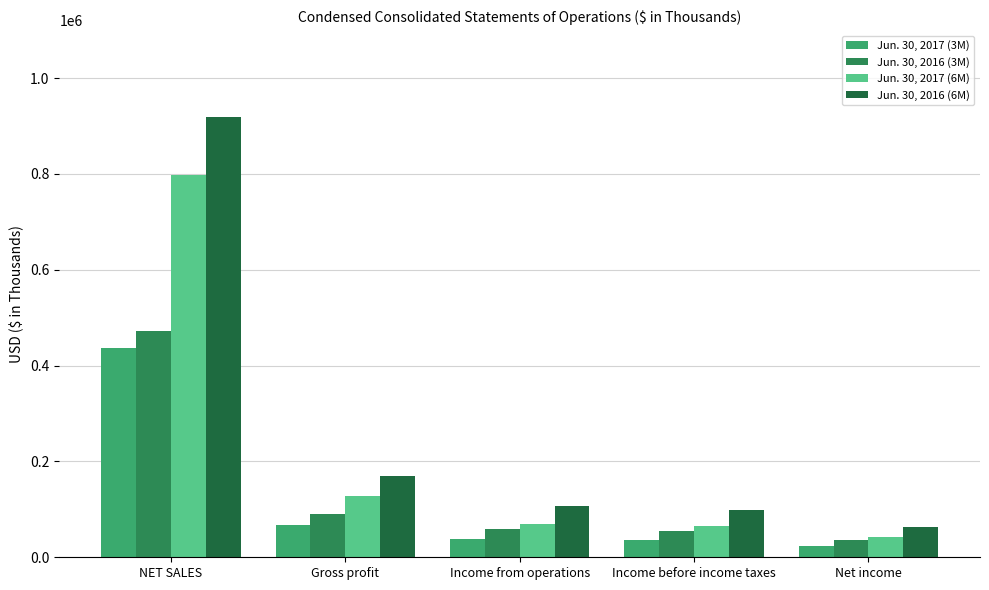

Which series has the largest range (max minus min)?

Jun. 30, 2016 (6M)